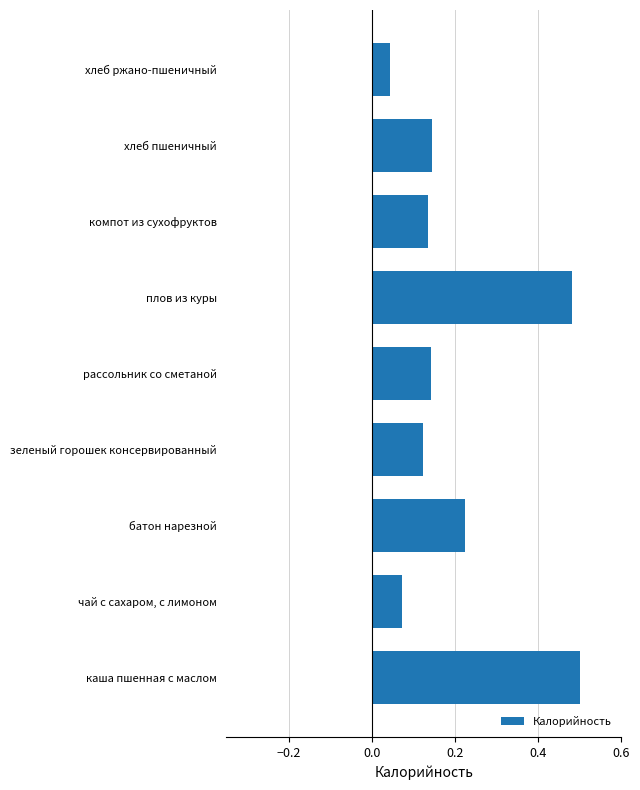

What is the difference between the second highest and second lowest values?

0.4